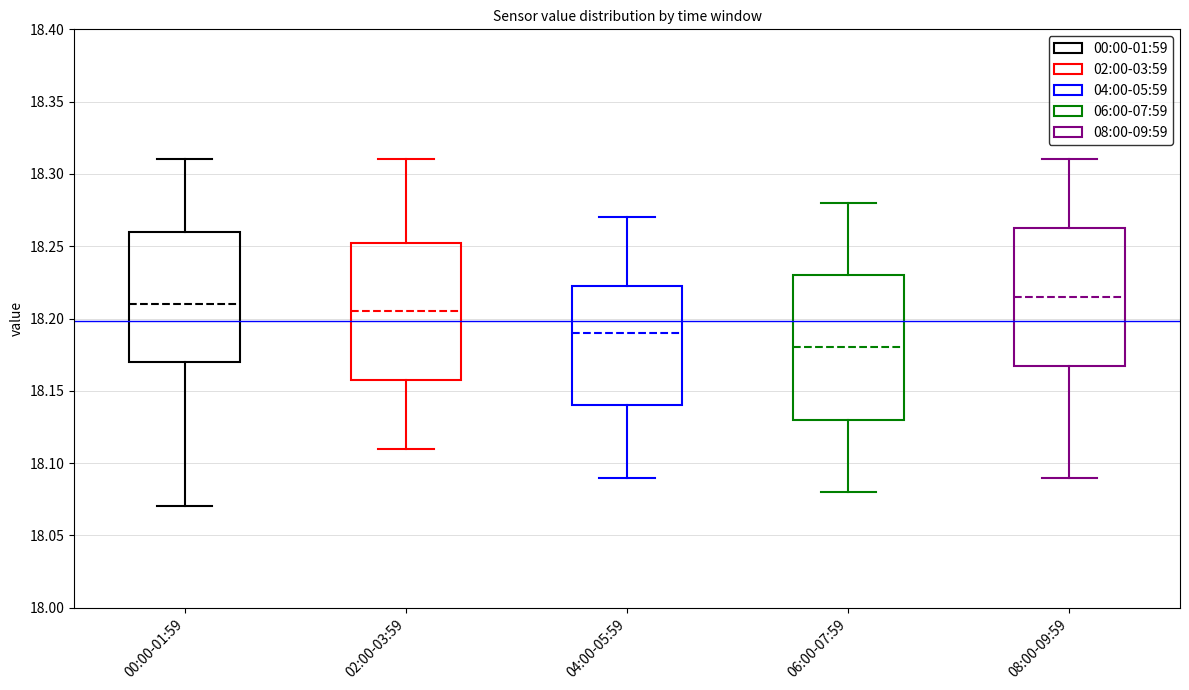

Reading left to right, read every box against the y-axis: the position of its median line, the range the box covers, and the ends of its whiskers. The values are not printed on the chart, so give them approximately, as read against the axis.

00:00-01:59: median 18.210, box 18.170 to 18.260, whiskers 18.070 to 18.310
02:00-03:59: median 18.205, box 18.160 to 18.255, whiskers 18.110 to 18.310
04:00-05:59: median 18.190, box 18.140 to 18.225, whiskers 18.090 to 18.270
06:00-07:59: median 18.180, box 18.130 to 18.230, whiskers 18.080 to 18.280
08:00-09:59: median 18.215, box 18.170 to 18.265, whiskers 18.090 to 18.310